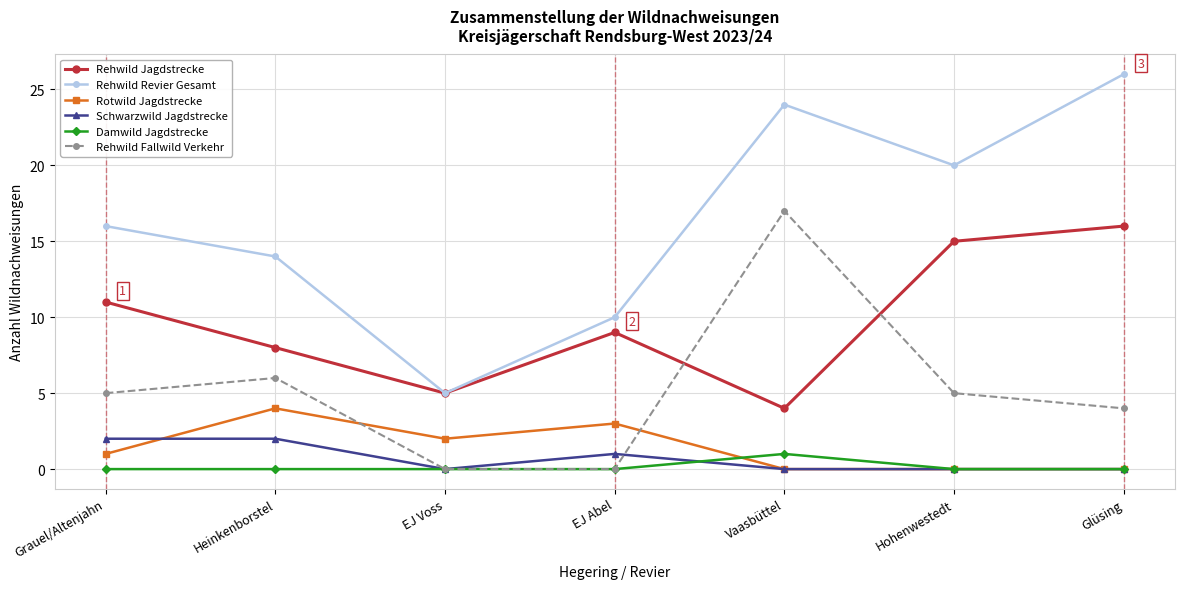

True or false: Rehwild Revier Gesamt and Rotwild Jagdstrecke cross at least once.

False